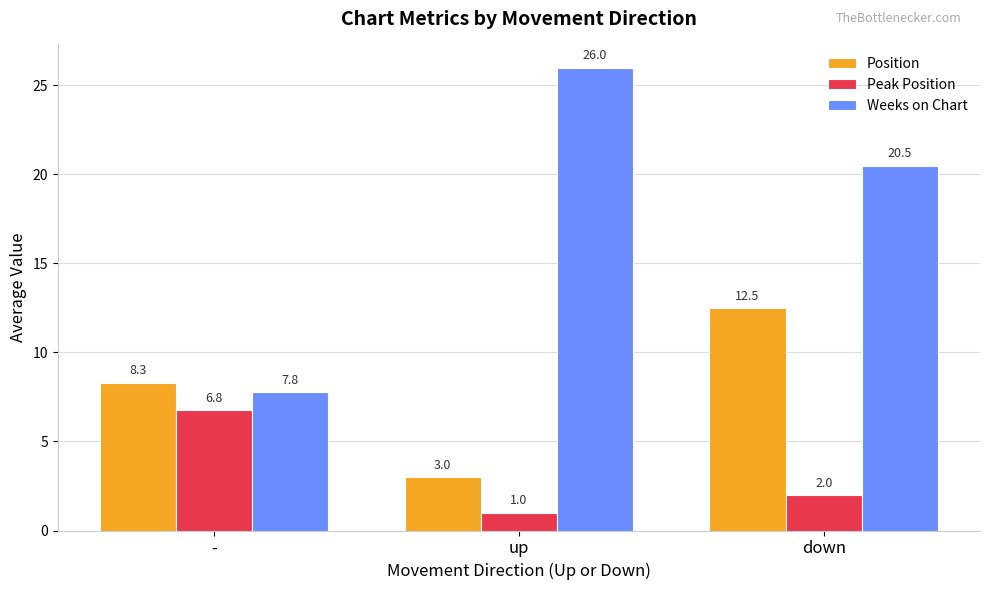

Reading left to right, what are all the values shown in this chart?

Position: 8.3	3.0	12.5
Peak Position: 6.8	1.0	2.0
Weeks on Chart: 7.8	26.0	20.5